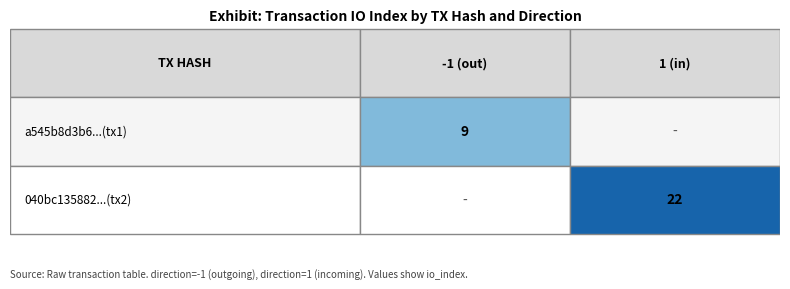

What is the highest value of the 040bc135882e5fe93d4d31e25d9e900f9c12626 series?

22